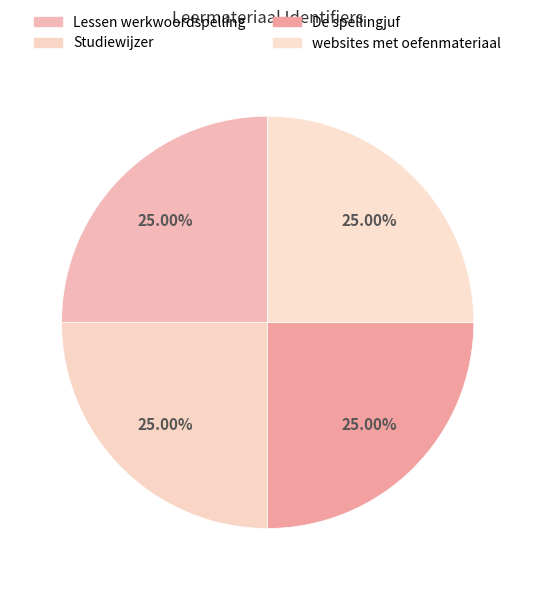

Approximately how many times larger is the value at Studiewijzer compared to De spellingjuf?

1.0